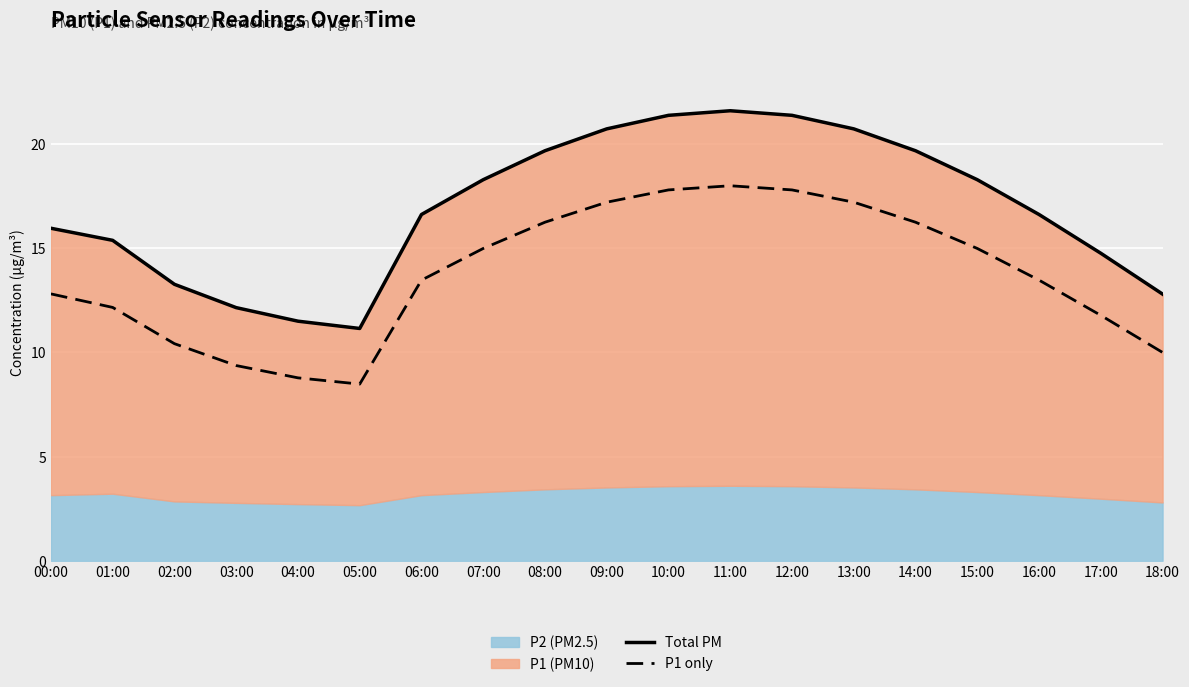

How many categories are shown in the chart?

19